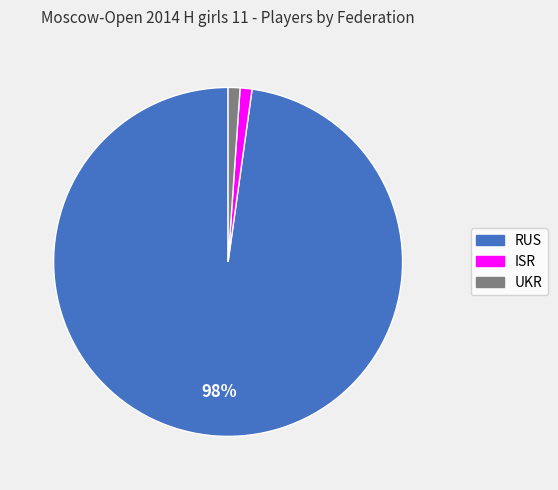

True or false: RUS accounts for 92% of the total.

False